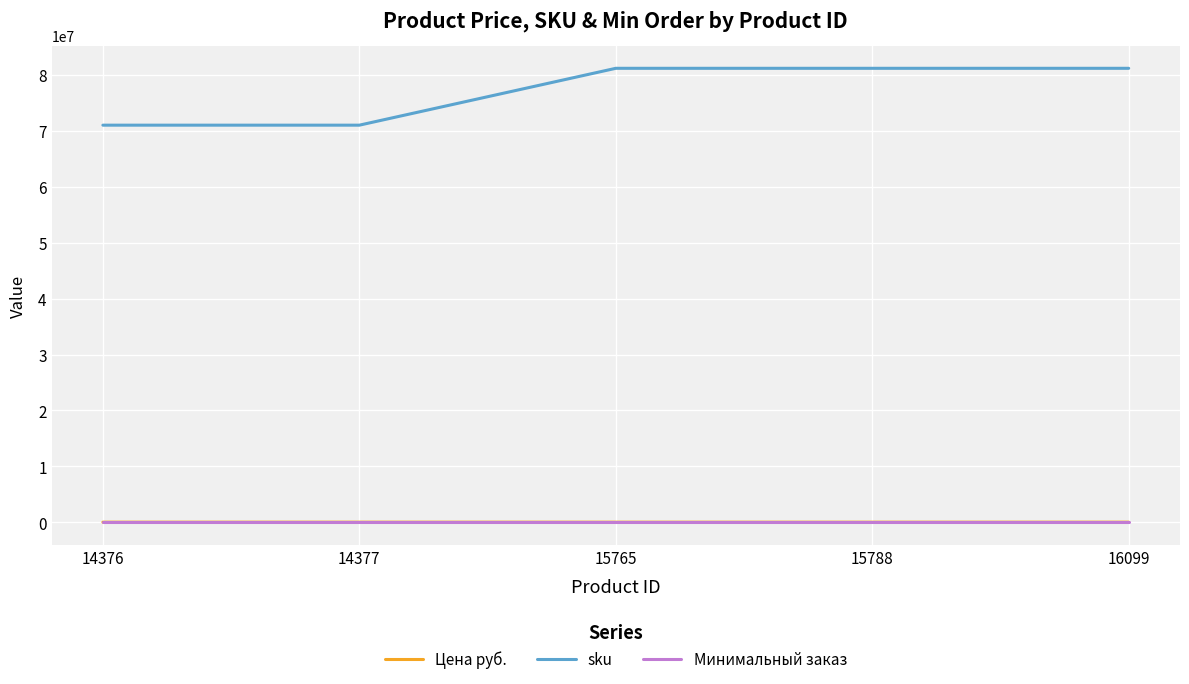

Which series has the largest total across all categories?

sku